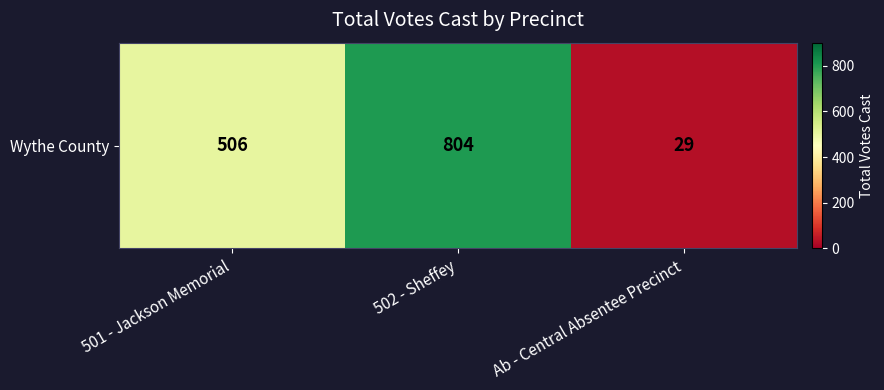

Count the number of values greater than 506.

1